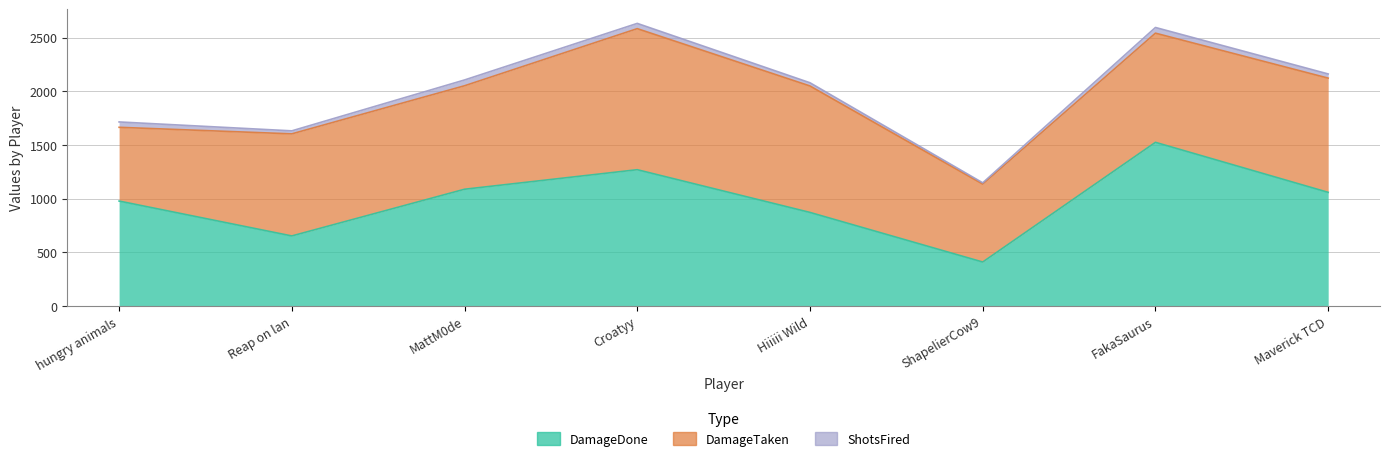

Which category has the lowest value in the DamageDone series?

ShapelierCow9